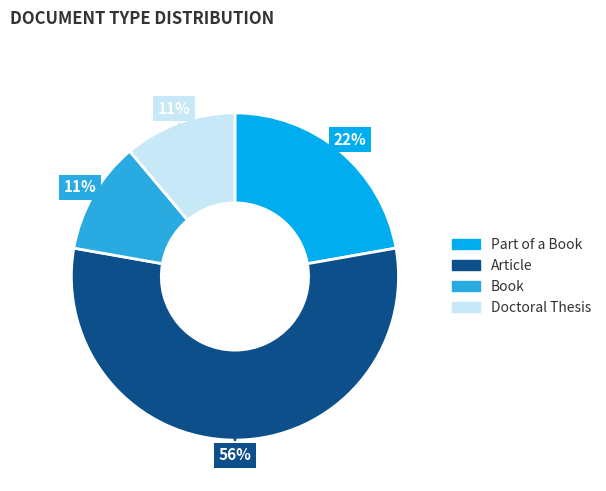

Is there a majority slice in this chart?

Yes